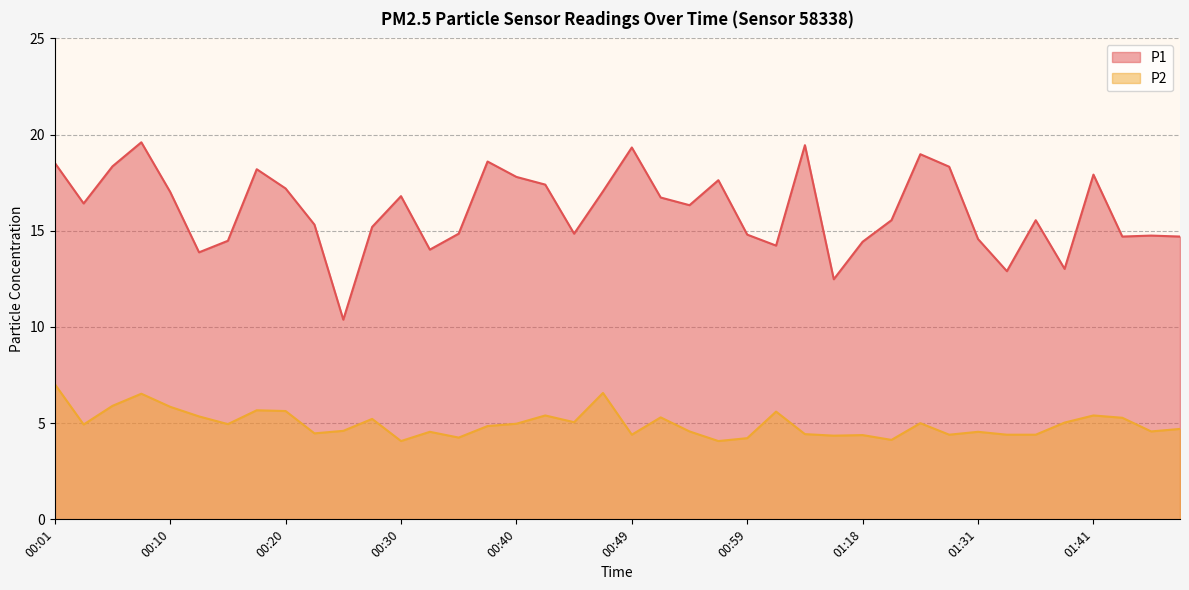

Does the chart have visible grid lines?

Yes